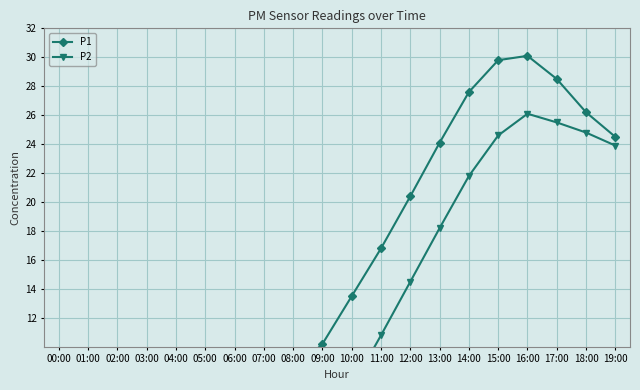

At which label does P1 first exceed 13?

10:00